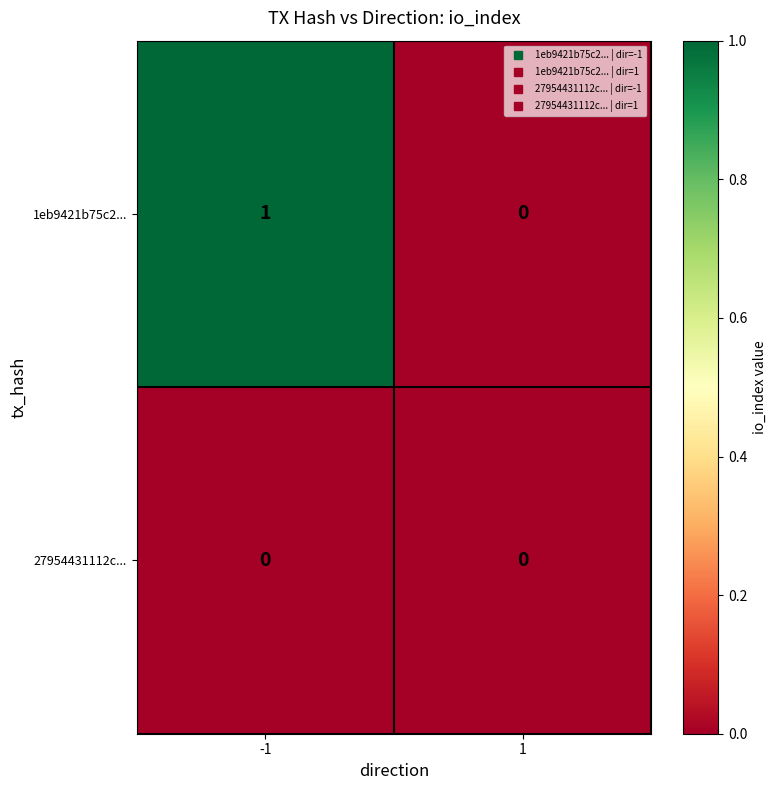

Reading left to right, transcribe all the data shown in this chart.

1eb9421b75c2...: -1=1	1=0
27954431112c...: -1=0	1=0